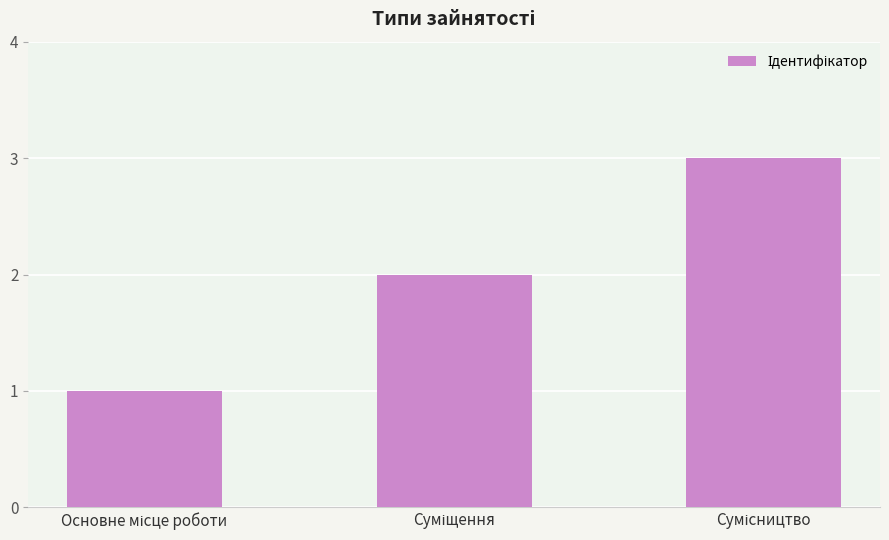

What is the sum of all values?

6